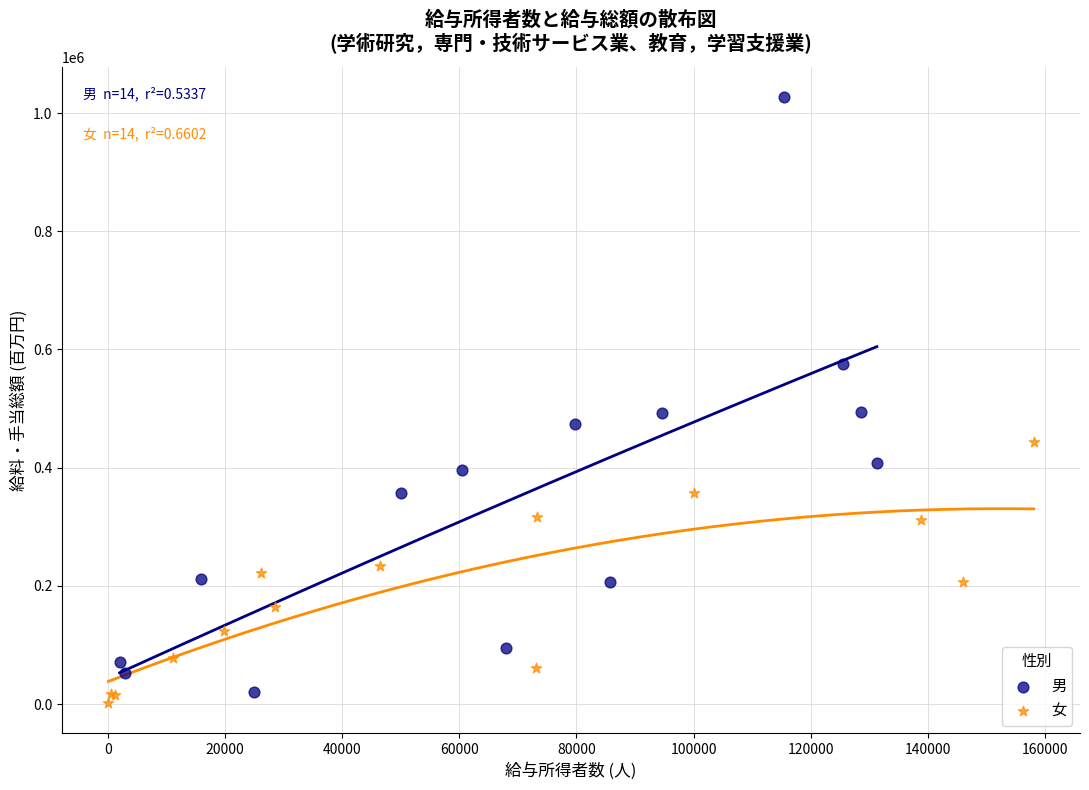

Which series has the largest Y range (max minus min)?

男